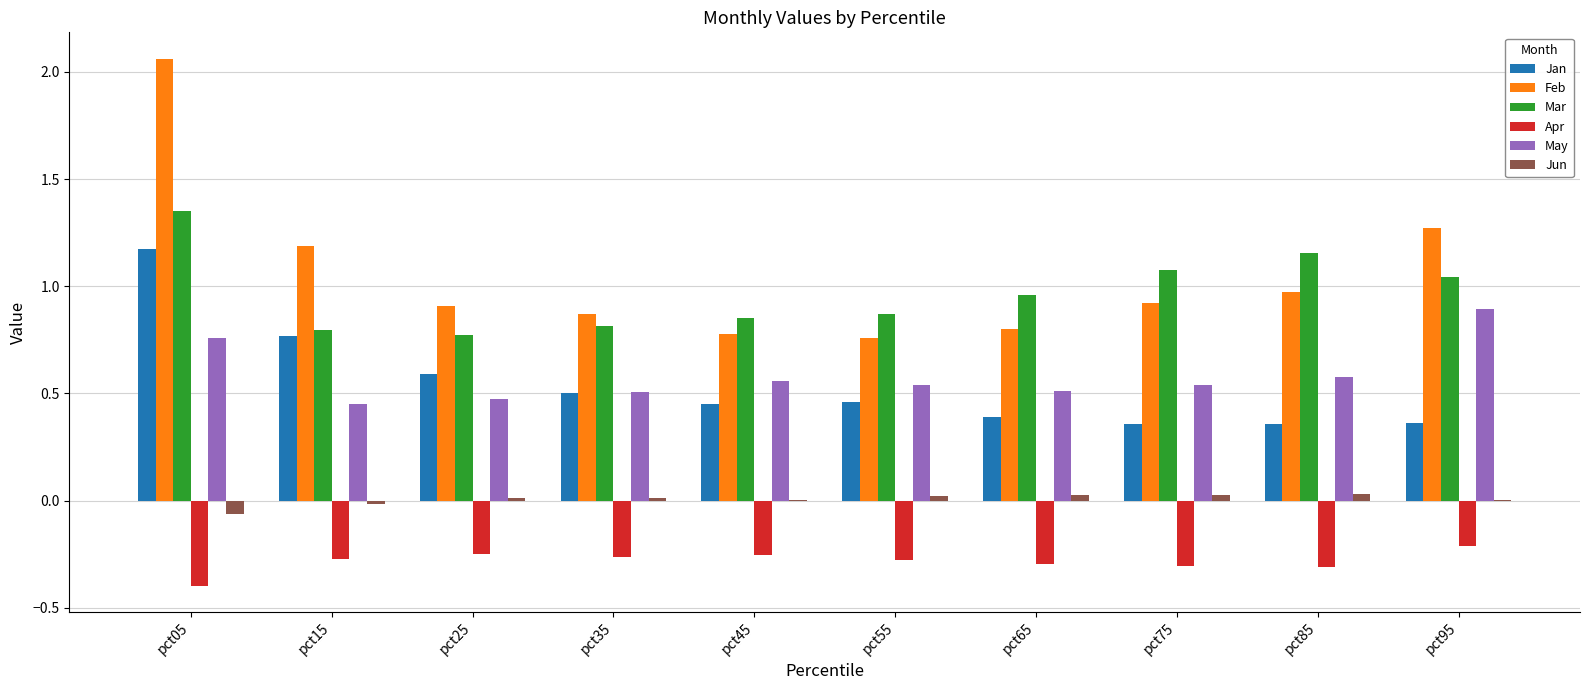

What are all the series names shown in the legend?

Jan, Feb, Mar, Apr, May, Jun